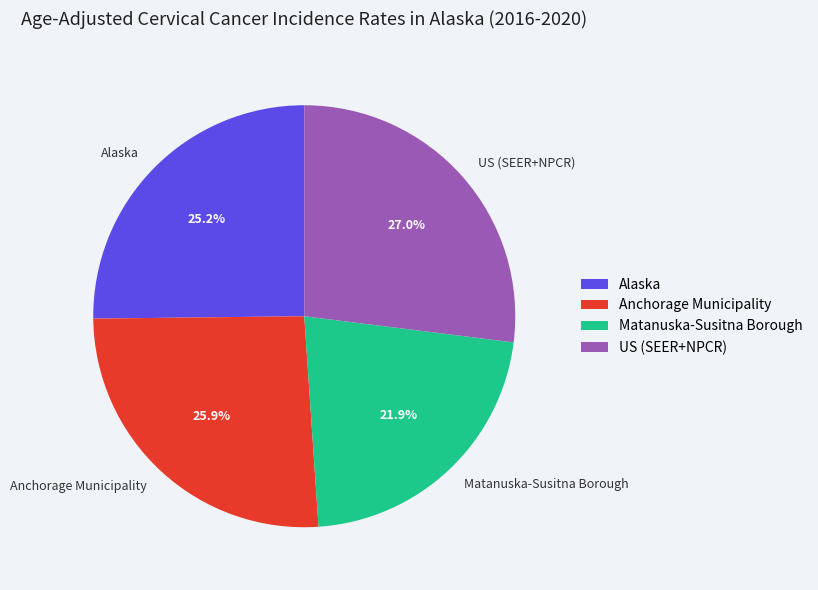

To the nearest percent, what portion does Alaska represent?

25%